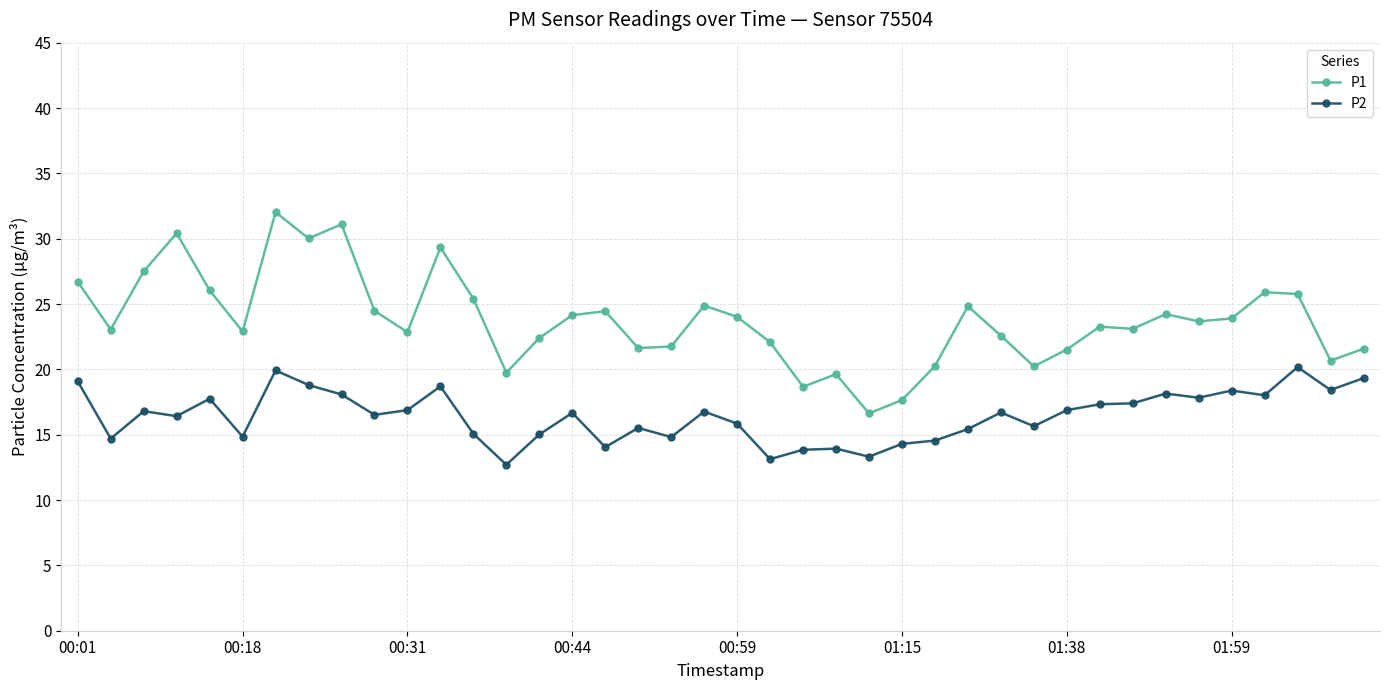

Which series has the largest total across all categories?

P1